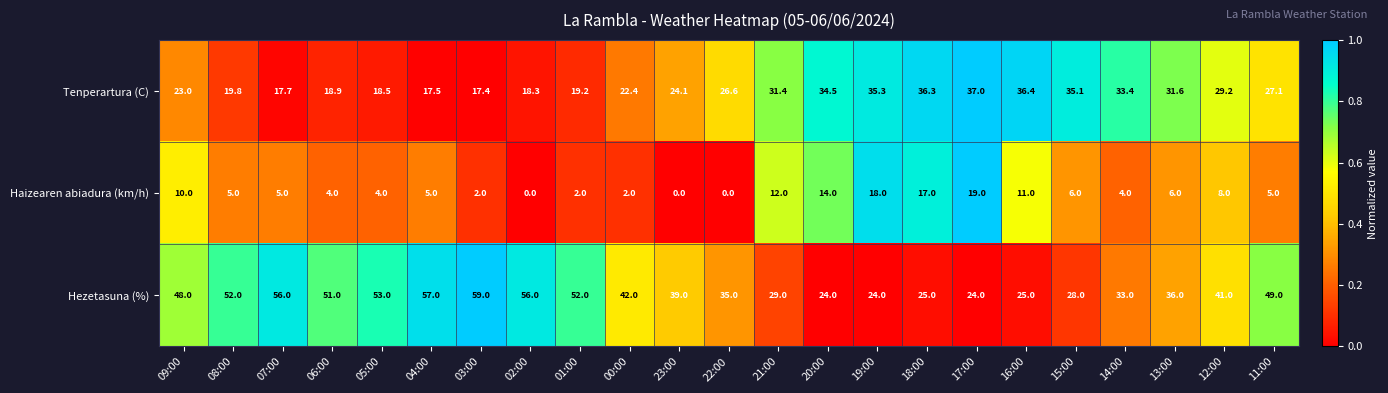

At how many categories does at least one series exceed 0?

23